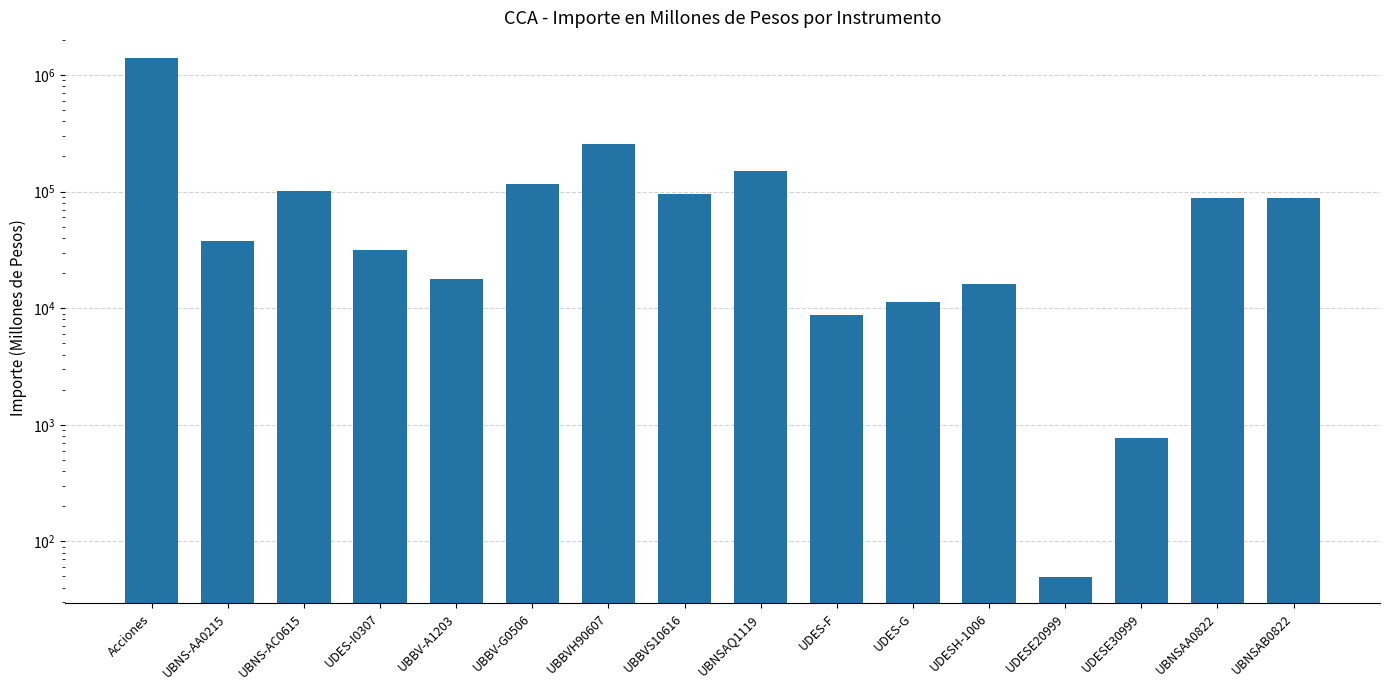

True or false: the data shows 5137.7 at UDES-F.

False